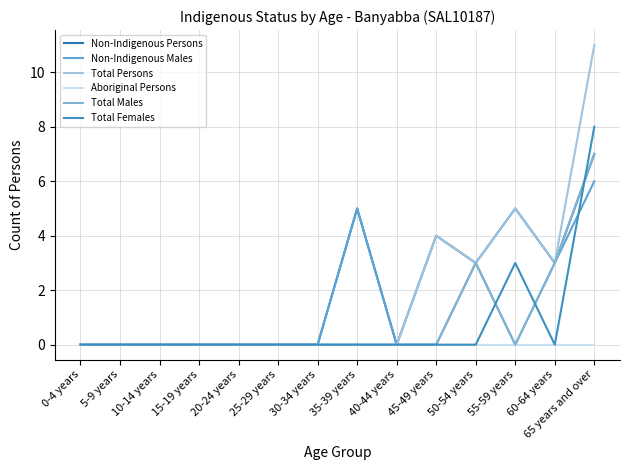

Count the number of data series in this chart.

6